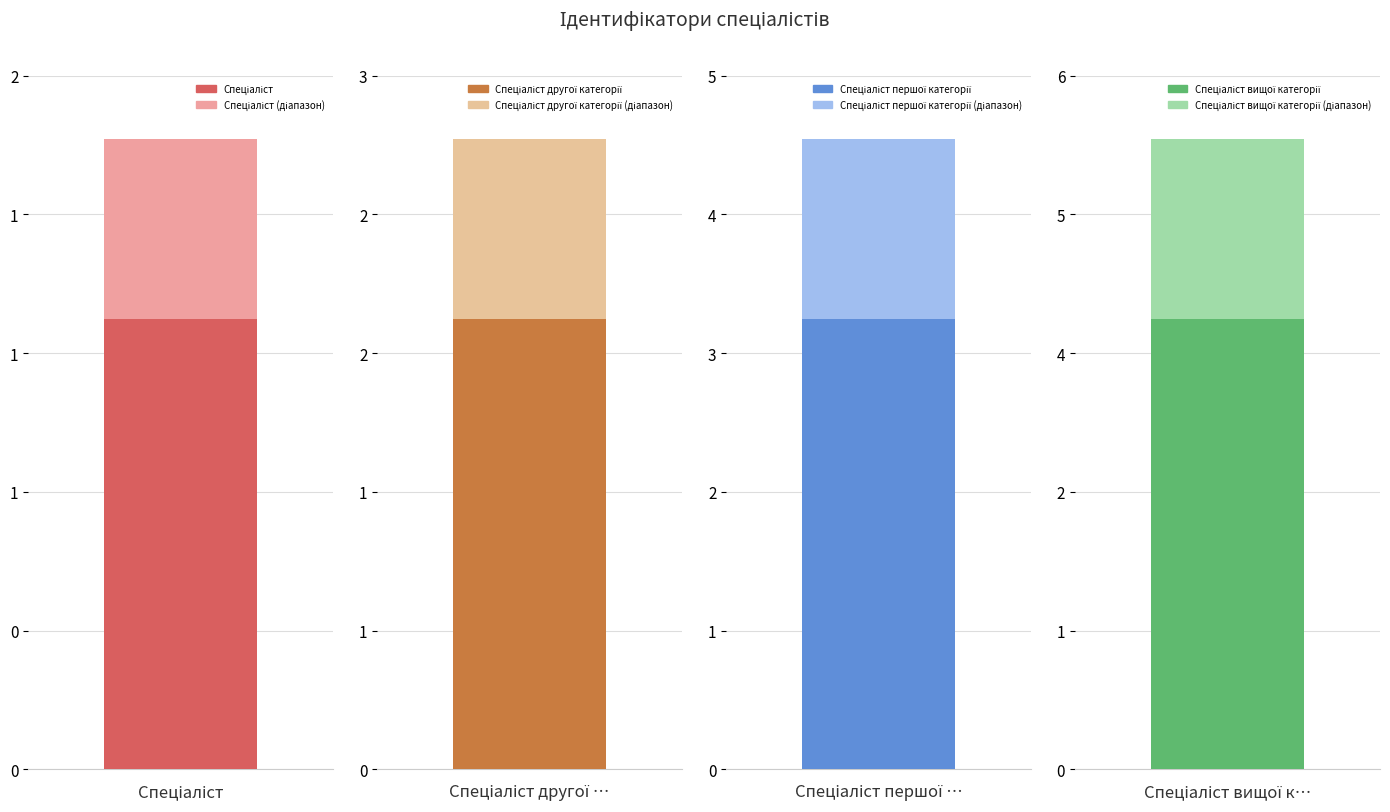

What position from the right is Спеціаліст вищої категорії?

1